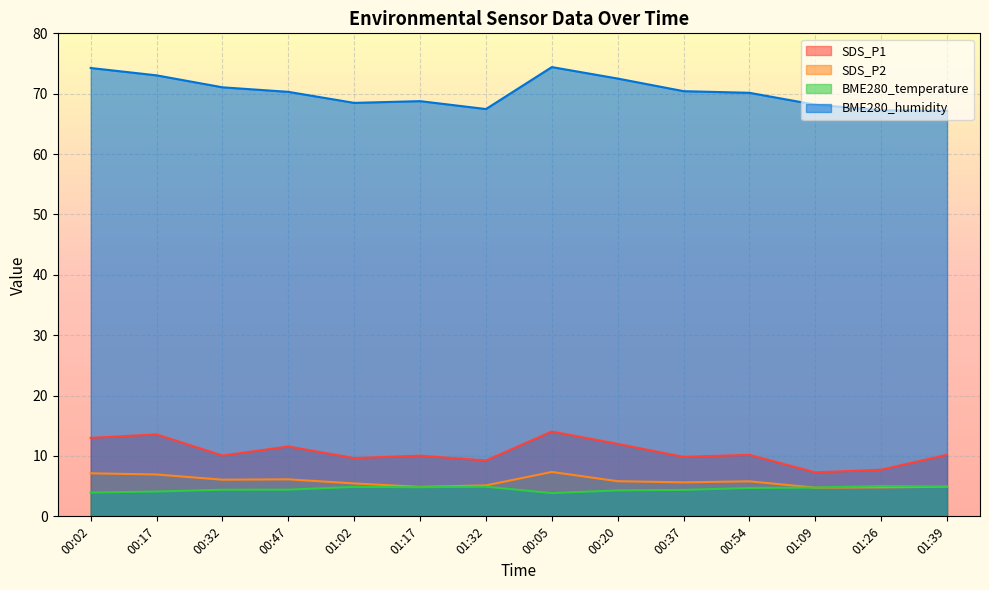

Between which two adjacent categories do SDS_P2 and BME280_temperature first intersect?

00:54 and 01:09